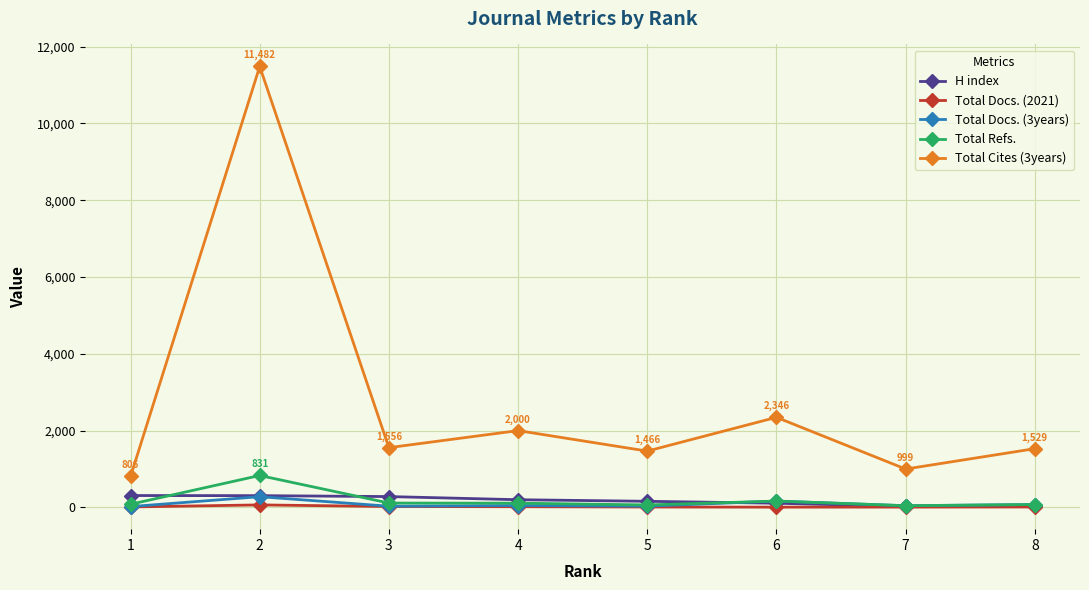

What is the difference between the maximum and minimum values in the Total Refs. series?

787